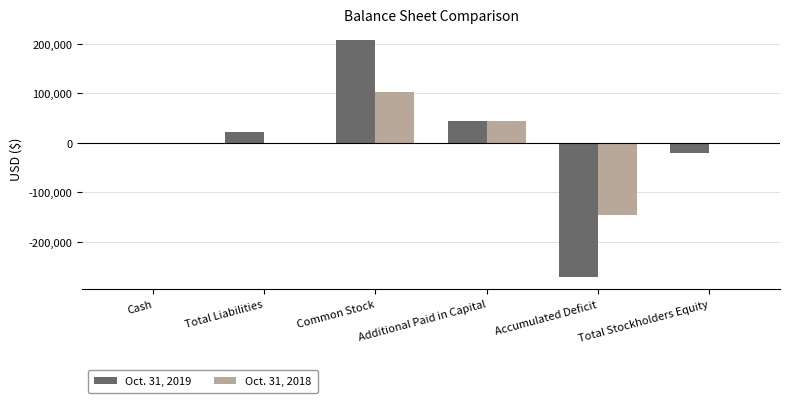

Which label corresponds to the largest value in the chart?

Common Stock